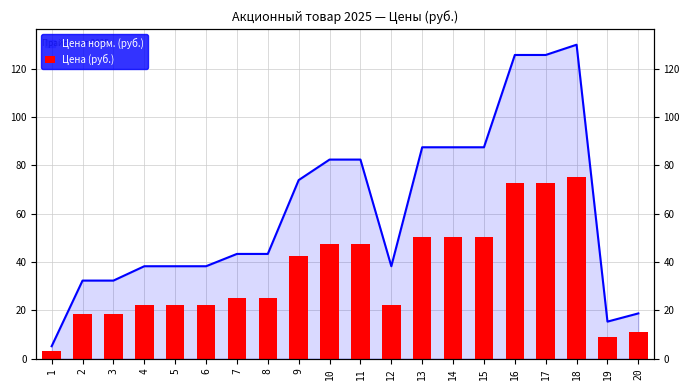

Rank the categories by value from highest to lowest.

18, 16, 17, 13, 14, 15, 10, 11, 9, 7, 8, 4, 5, 6, 12, 2, 3, 20, 19, 1